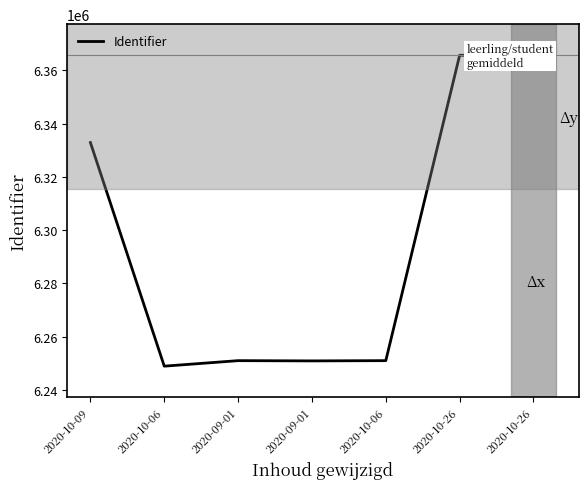

What is the value of the 6th point from the left?

6365613